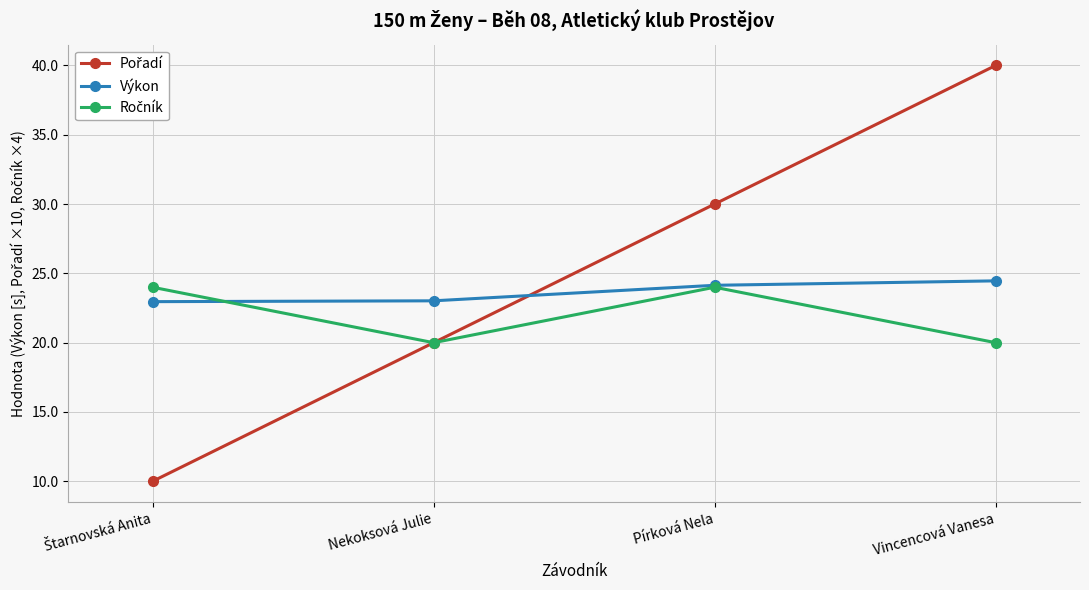

The value of Výkon at Nekoksová Julie is 23.0. True or false?

True